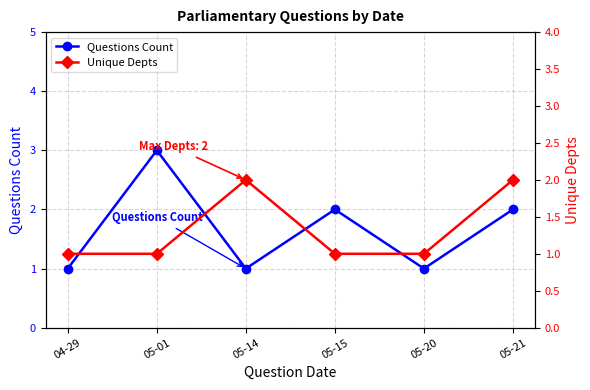

What is the sum of all Questions Count values?

10